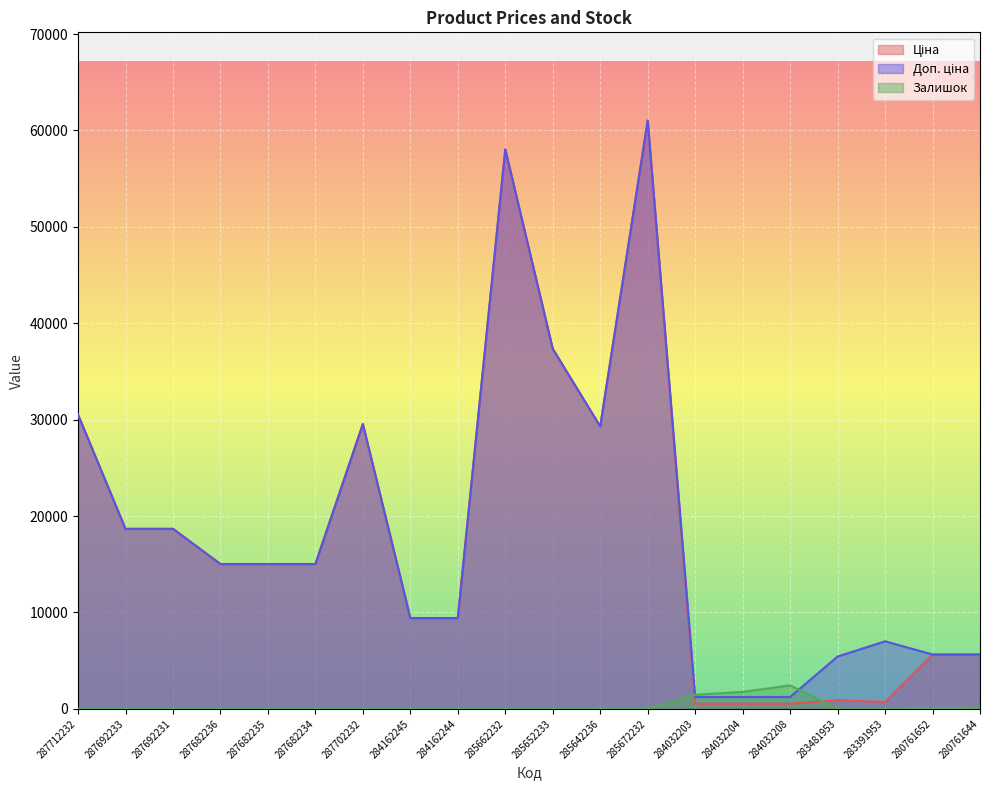

What is the difference between the highest and lowest values at 280761644?

5521.0